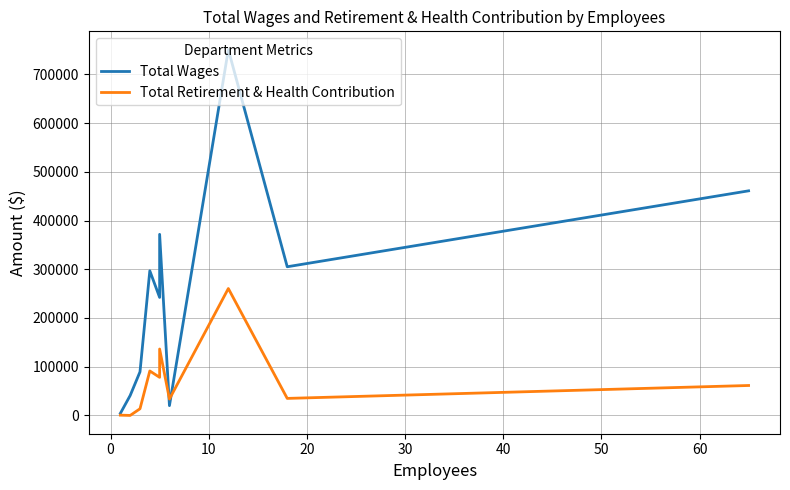

At how many categories does at least one series exceed 554901?

1